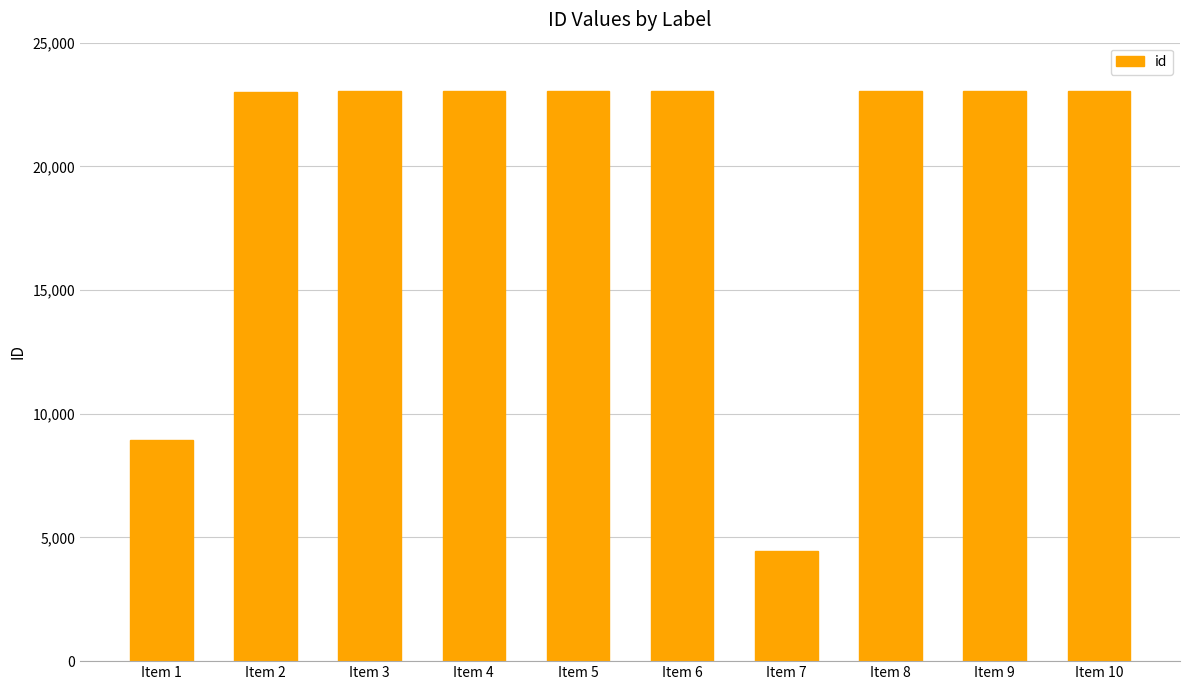

What is the maximum value shown in the chart?

23064